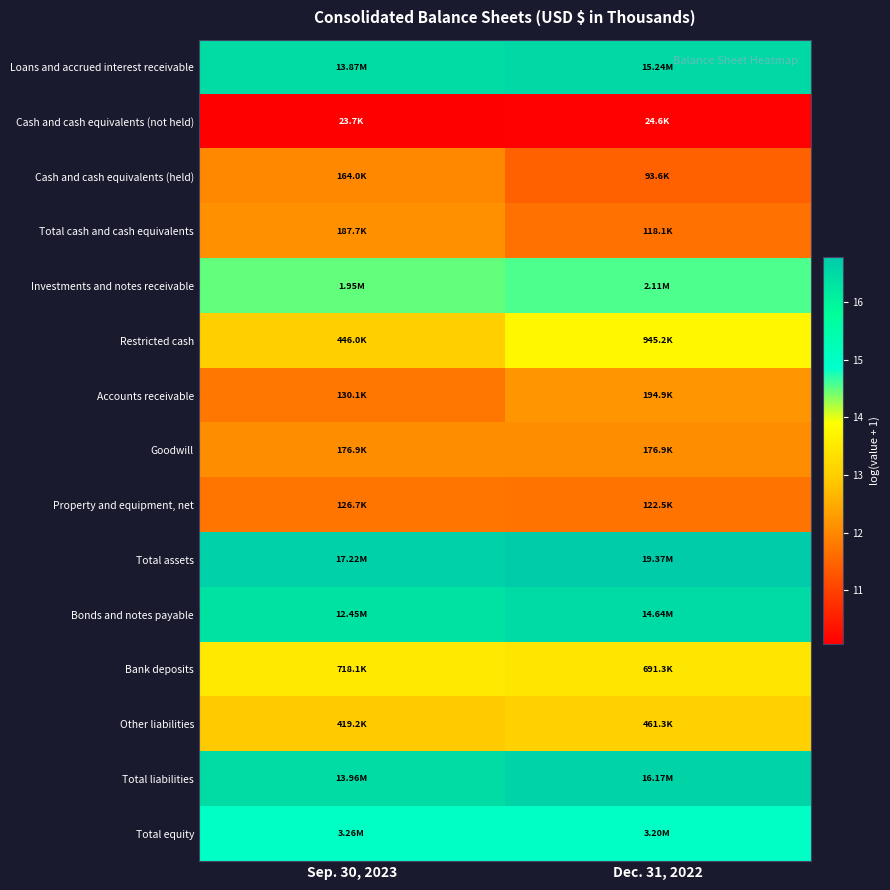

Reading left to right, extract all data points from this chart.

Loans and accrued interest receivable: Sep. 30, 2023=16.4	Dec. 31, 2022=16.5
Cash and cash equivalents (not held): Sep. 30, 2023=10.1	Dec. 31, 2022=10.1
Cash and cash equivalents (held): Sep. 30, 2023=12.0	Dec. 31, 2022=11.4
Total cash and cash equivalents: Sep. 30, 2023=12.1	Dec. 31, 2022=11.7
Investments and notes receivable: Sep. 30, 2023=14.5	Dec. 31, 2022=14.6
Restricted cash: Sep. 30, 2023=13.0	Dec. 31, 2022=13.8
Accounts receivable: Sep. 30, 2023=11.8	Dec. 31, 2022=12.2
Goodwill: Sep. 30, 2023=12.1	Dec. 31, 2022=12.1
Property and equipment, net: Sep. 30, 2023=11.7	Dec. 31, 2022=11.7
Total assets: Sep. 30, 2023=16.7	Dec. 31, 2022=16.8
Bonds and notes payable: Sep. 30, 2023=16.3	Dec. 31, 2022=16.5
Bank deposits: Sep. 30, 2023=13.5	Dec. 31, 2022=13.4
Other liabilities: Sep. 30, 2023=12.9	Dec. 31, 2022=13.0
Total liabilities: Sep. 30, 2023=16.5	Dec. 31, 2022=16.6
Total equity: Sep. 30, 2023=15.0	Dec. 31, 2022=15.0